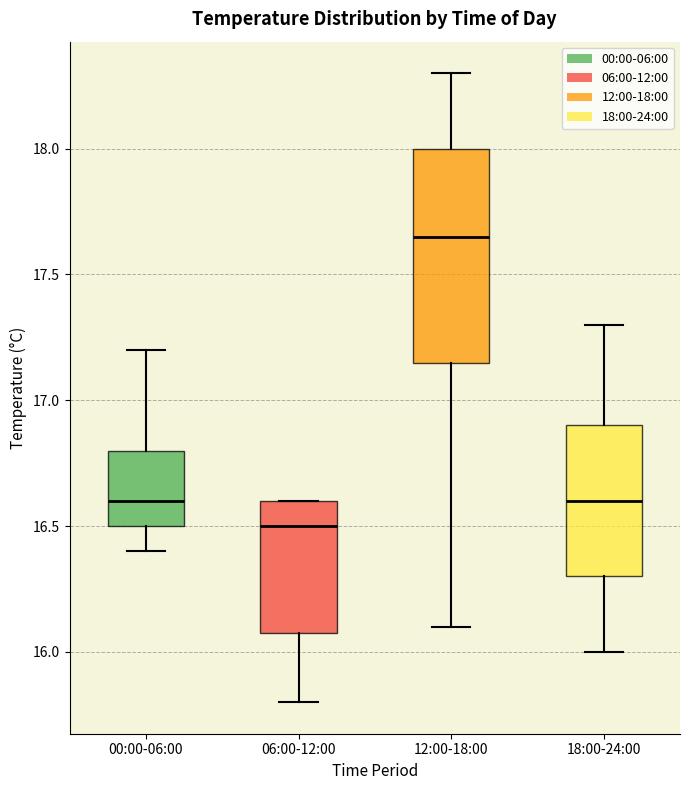

Comparing the boxes themselves (not the whiskers), which one is the tallest?

12:00-18:00